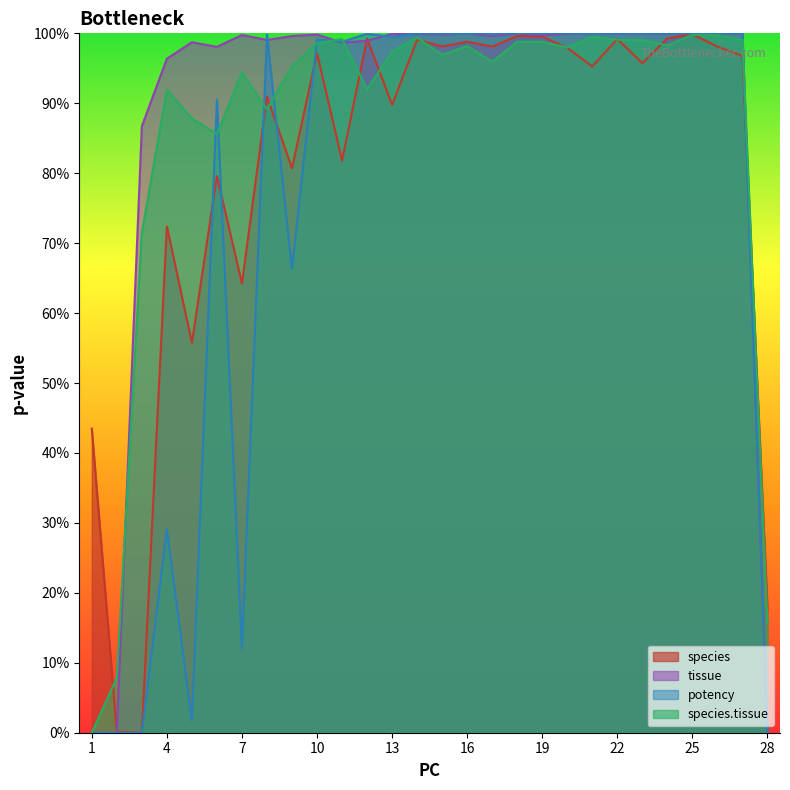

Which series ends up on top after the final intersection of potency and species?

species